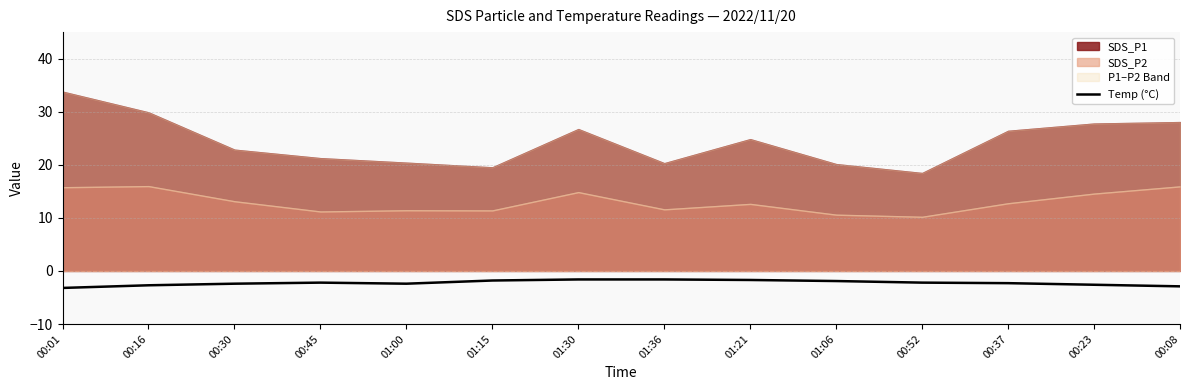

At which category does the data reach its first local valley?

01:00